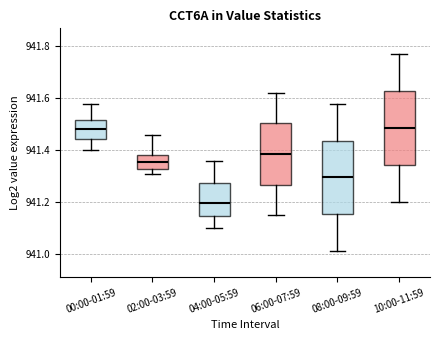

Reading left to right, transcribe this box plot: for each box, give where its median line is, the range the box spans, and where its two whiskers end, as read against the y-axis. The values are not printed on the chart, so give them approximately, as read against the axis.

00:00-01:59: median 941.48, box 941.44 to 941.52, whiskers 941.40 to 941.58
02:00-03:59: median 941.36, box 941.32 to 941.38, whiskers 941.32 (just below the box's lower edge) to 941.46
04:00-05:59: median 941.20, box 941.14 to 941.28, whiskers 941.10 to 941.36
06:00-07:59: median 941.38, box 941.26 to 941.50, whiskers 941.16 to 941.62
08:00-09:59: median 941.30, box 941.16 to 941.44, whiskers 941.02 to 941.58
10:00-11:59: median 941.48, box 941.34 to 941.62, whiskers 941.20 to 941.78